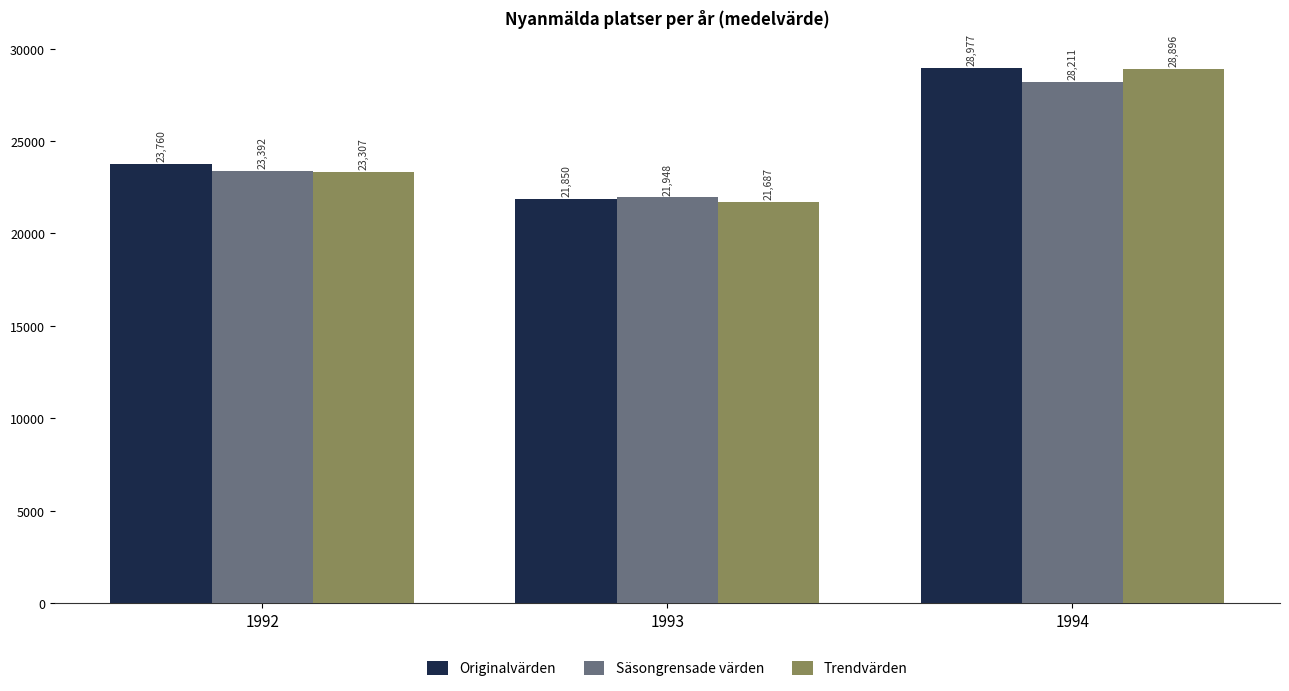

Between 1993 and 1994, which series saw the biggest shift?

Trendvärden